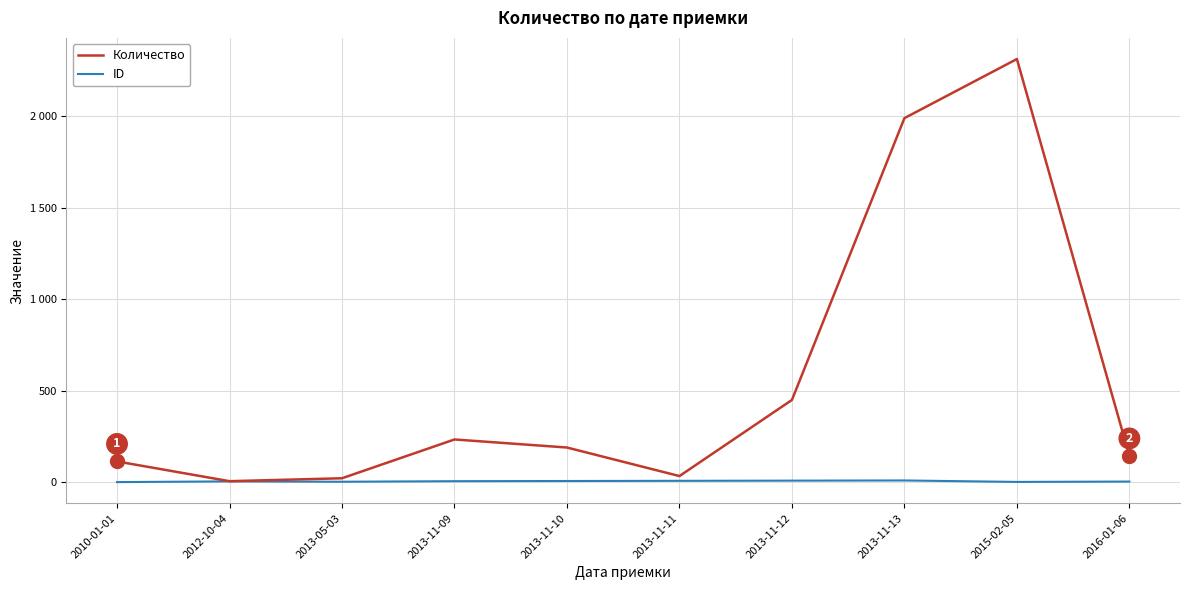

Is this an area chart (filled region under the line)?

No